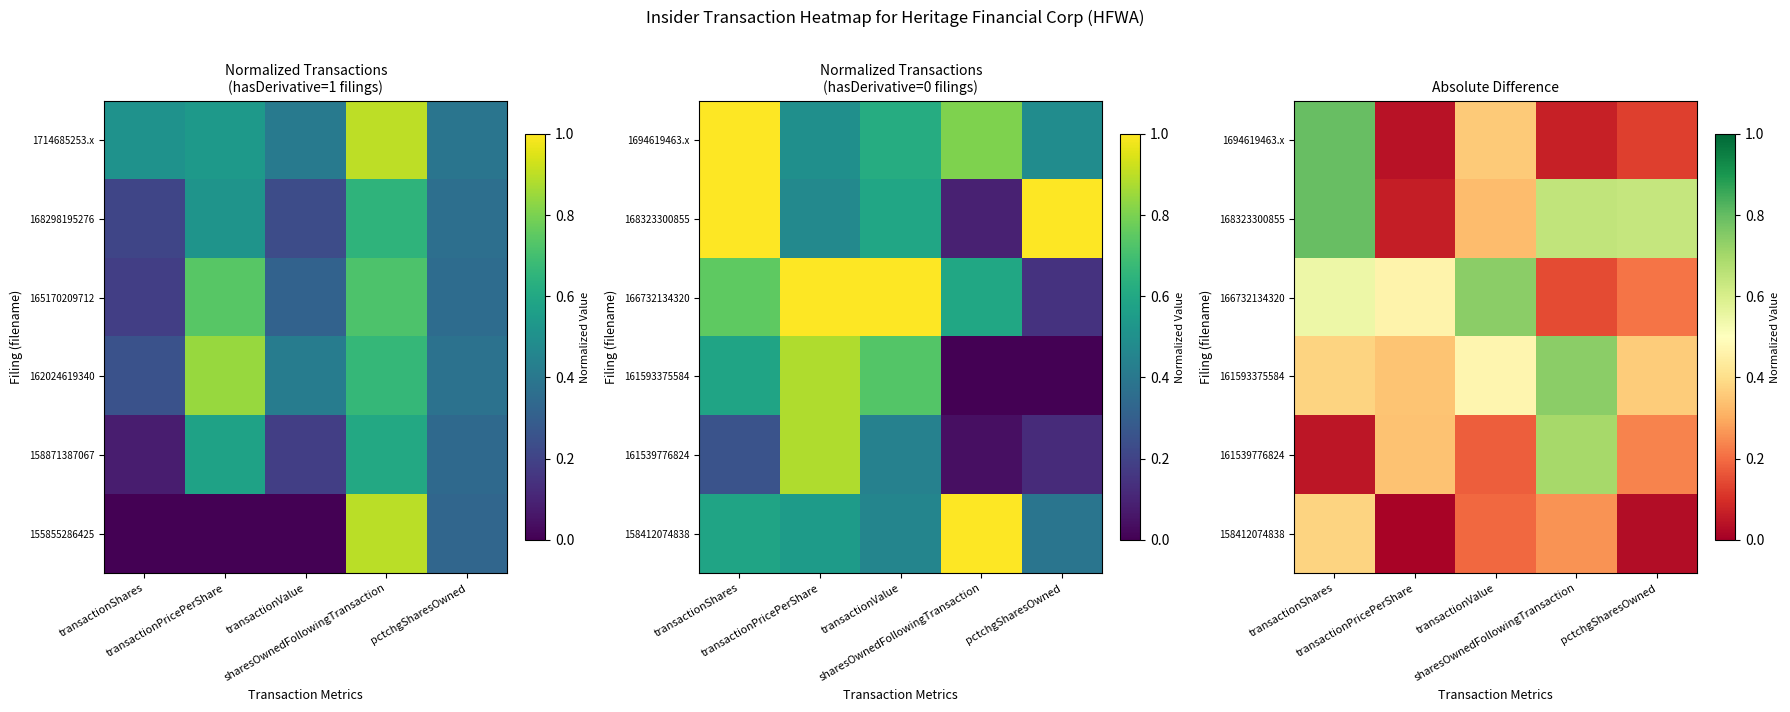

At how many categories does at least one series exceed 0?

5